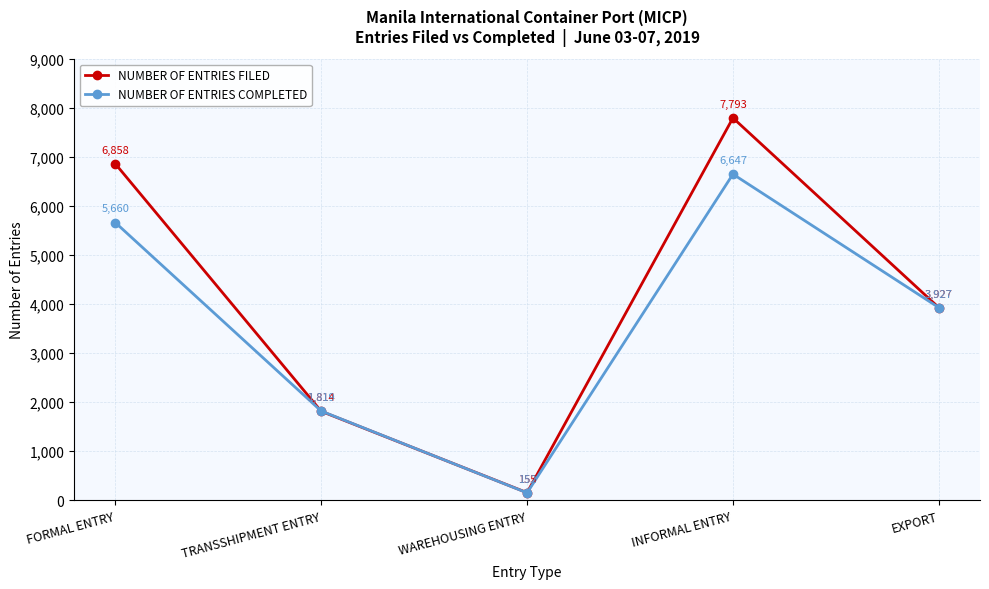

What position from the right is INFORMAL ENTRY?

2